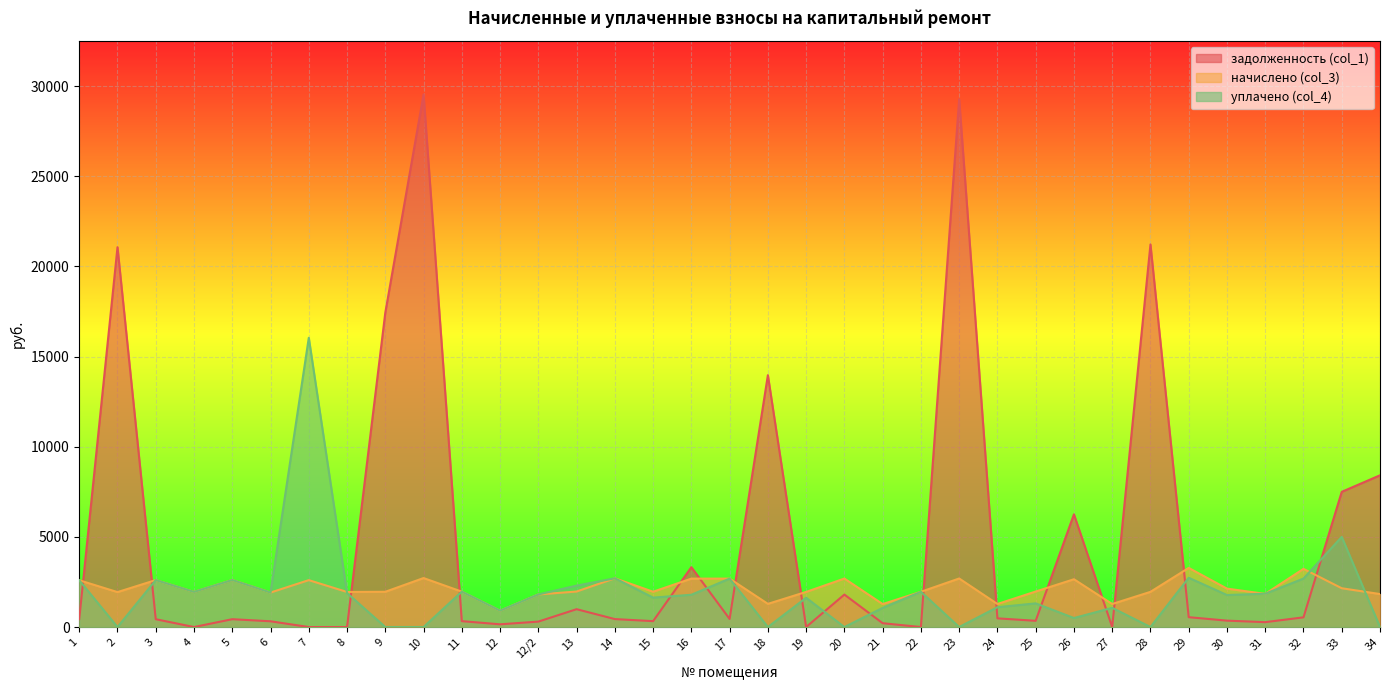

At how many categories does at least one series exceed 24869?

2